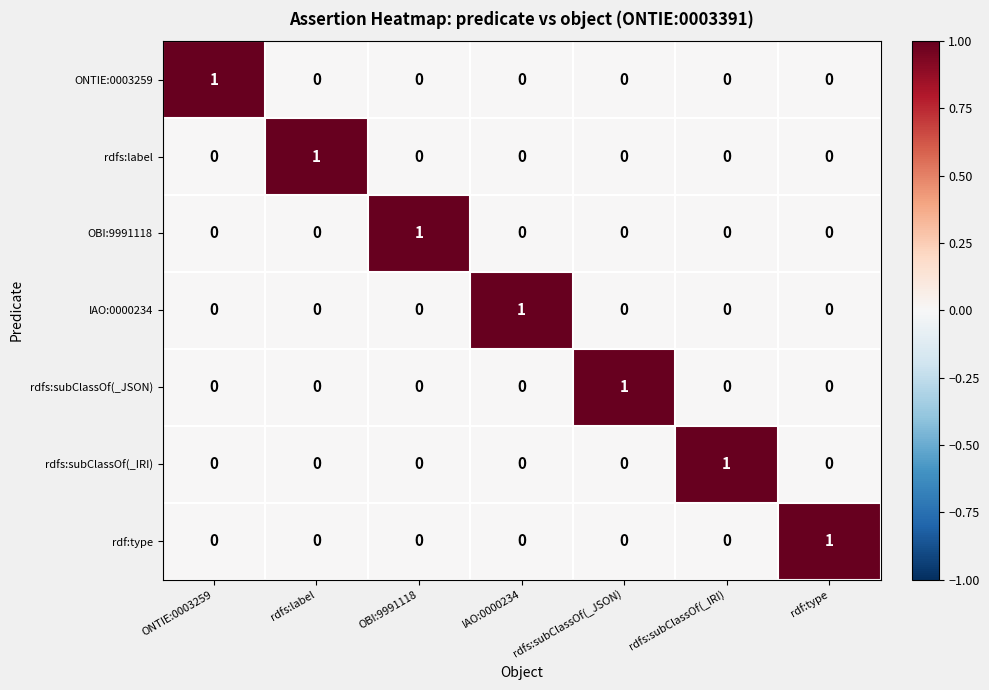

True or false: rdfs:label has a value of 0 at OBI:9991118.

True